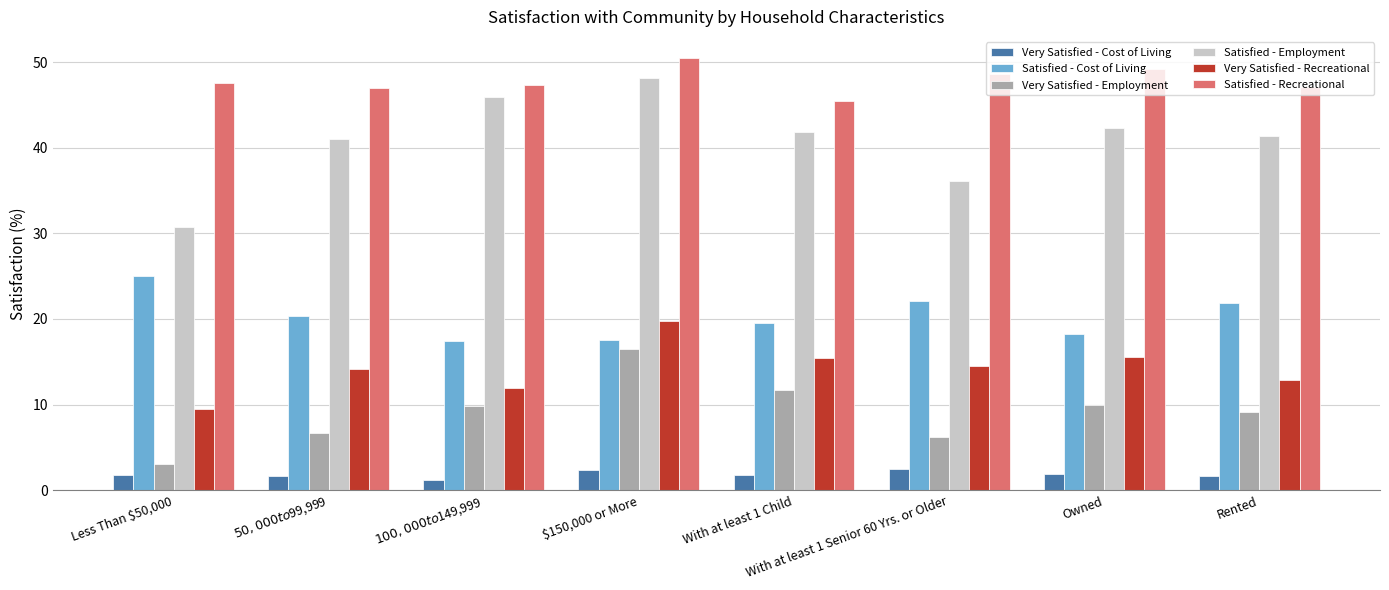

What is the label of the 6th bar from the right?

$100,000 to $149,999